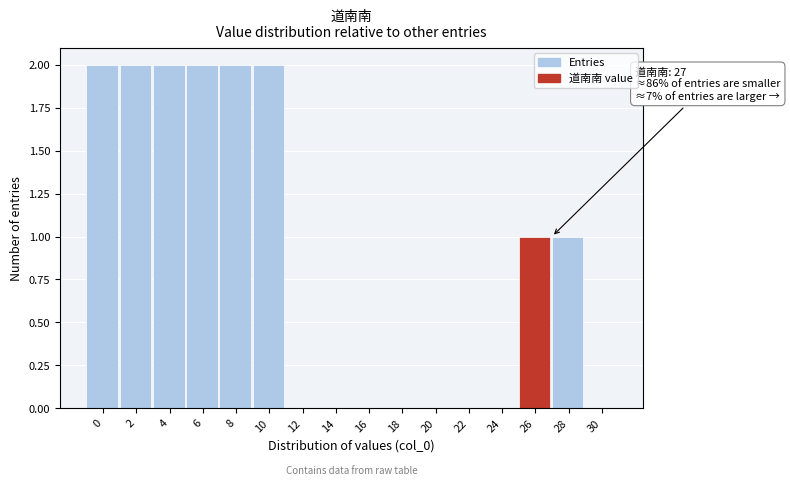

Reading left to right, list all the values displayed in this chart.

0=2	2=2	4=2	6=2	8=2	10=2	12=0	14=0	16=0	18=0	20=0	22=0	24=0	26=1	28=1	30=0